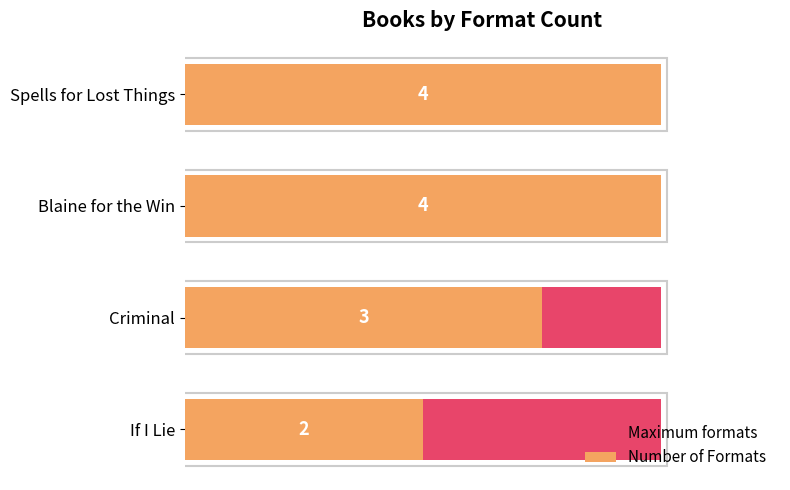

What is the sum of all Number of Formats values?

13.0